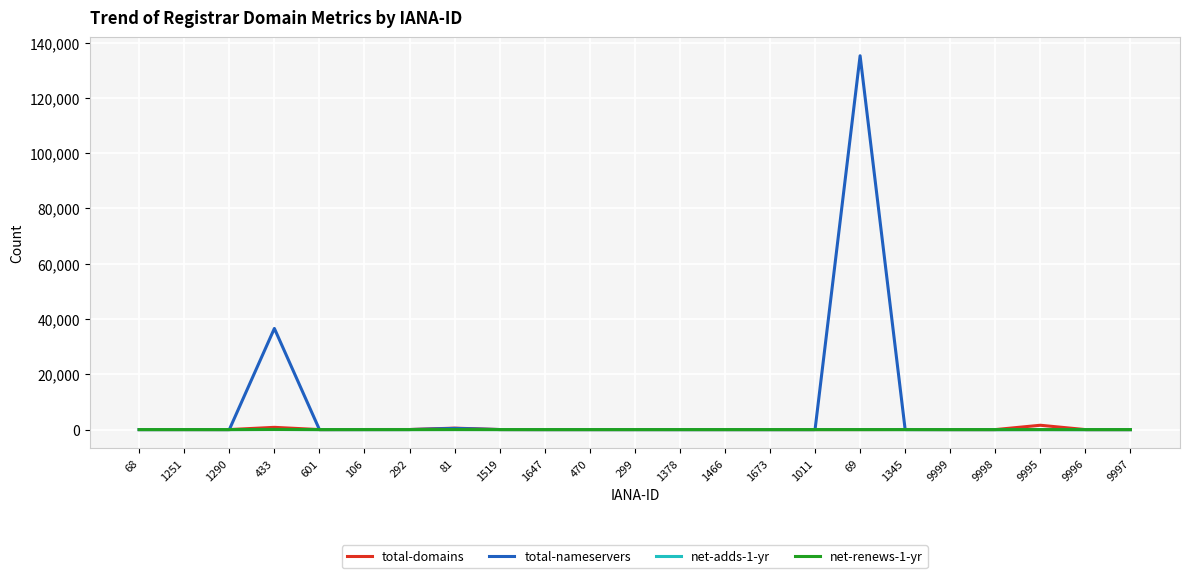

At which label does total-nameservers reach its peak?

69